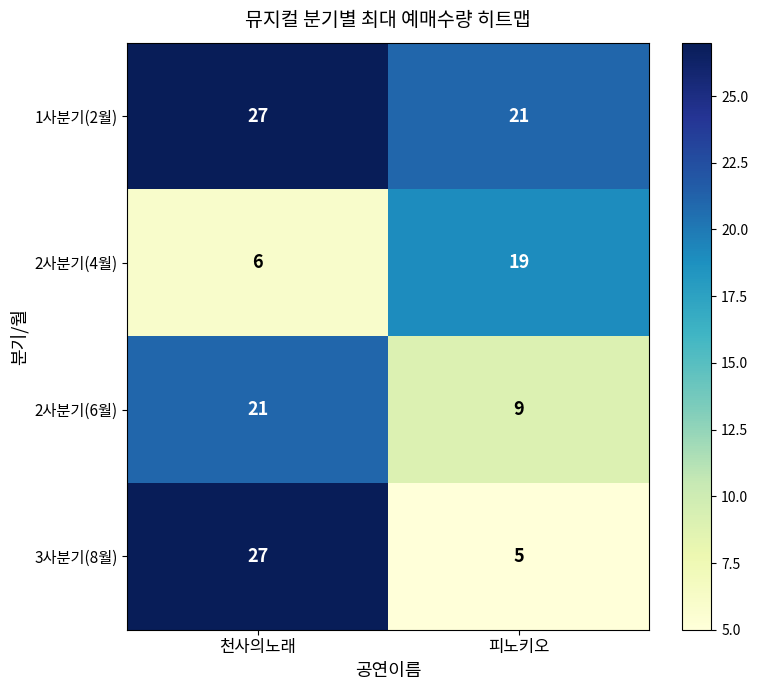

Rank the series at 피노키오 from highest to lowest value.

1사분기(2월), 2사분기(4월), 2사분기(6월), 3사분기(8월)